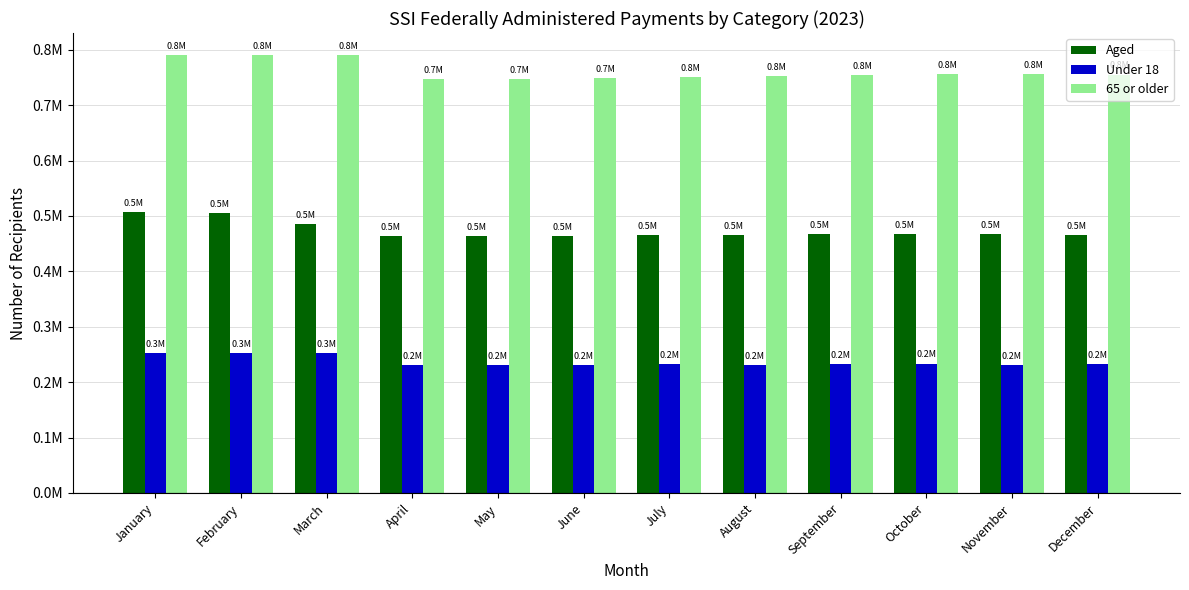

Is the value of Aged at March greater than the value of 65 or older at November?

No